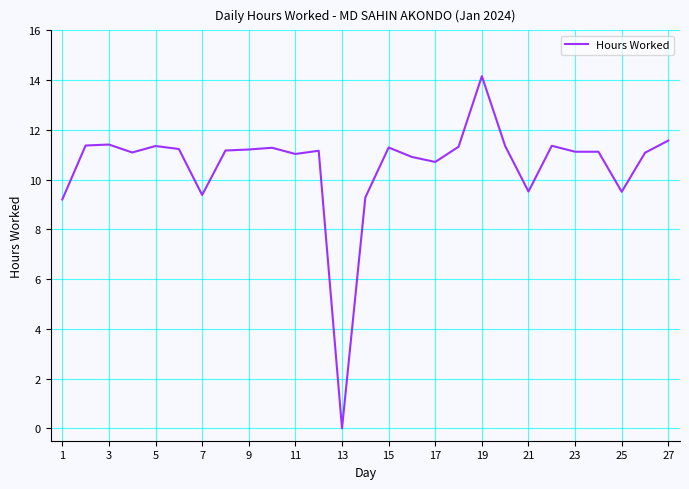

What is the sum of all values?

285.2